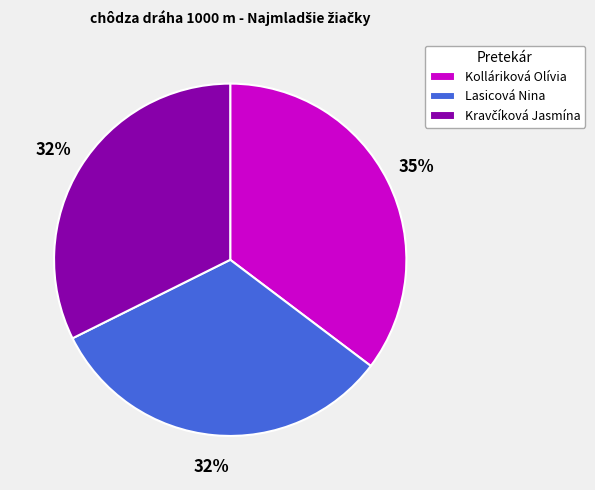

The Kolláriková Olívia slice represents 35% of the pie. True or false?

True